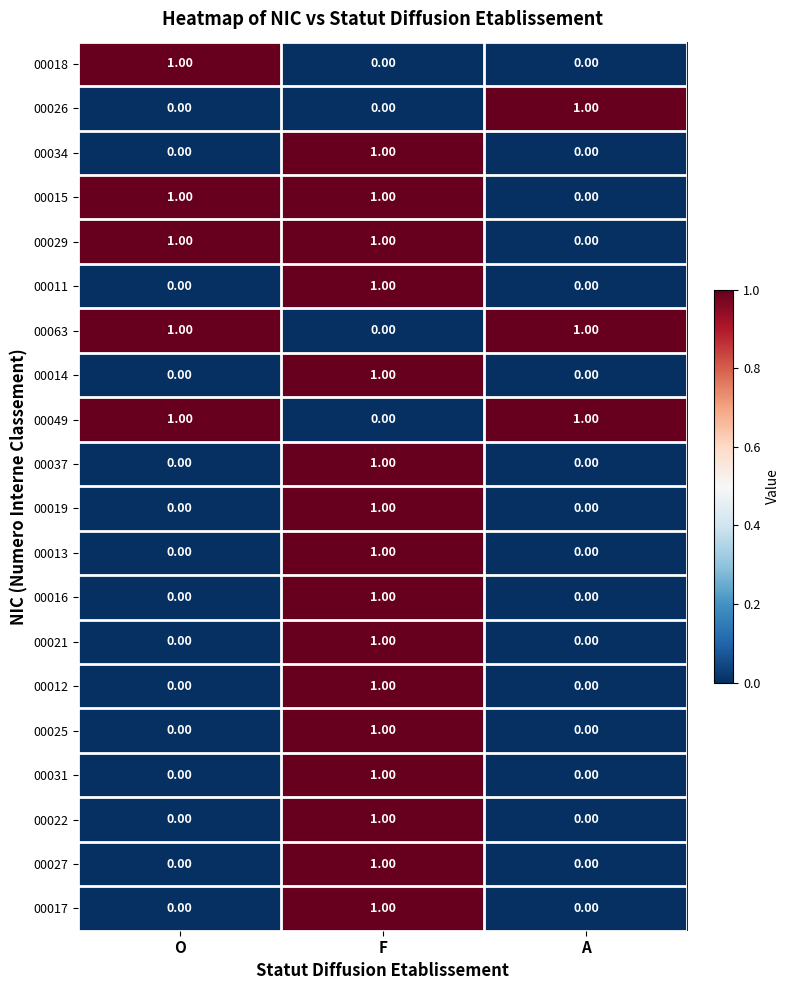

What is the total value across all series at A?

3